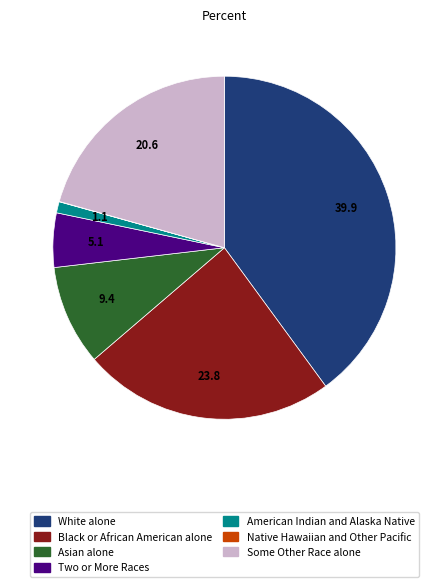

Is there a majority slice in this chart?

No